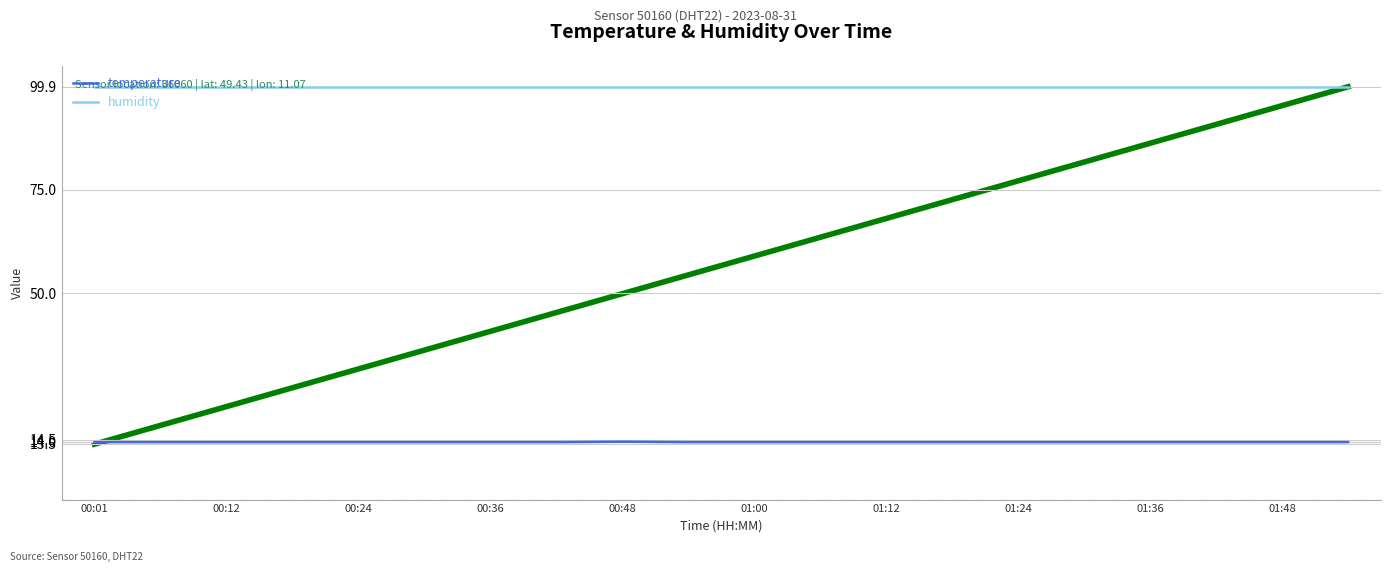

How many distinct data groups are displayed?

2